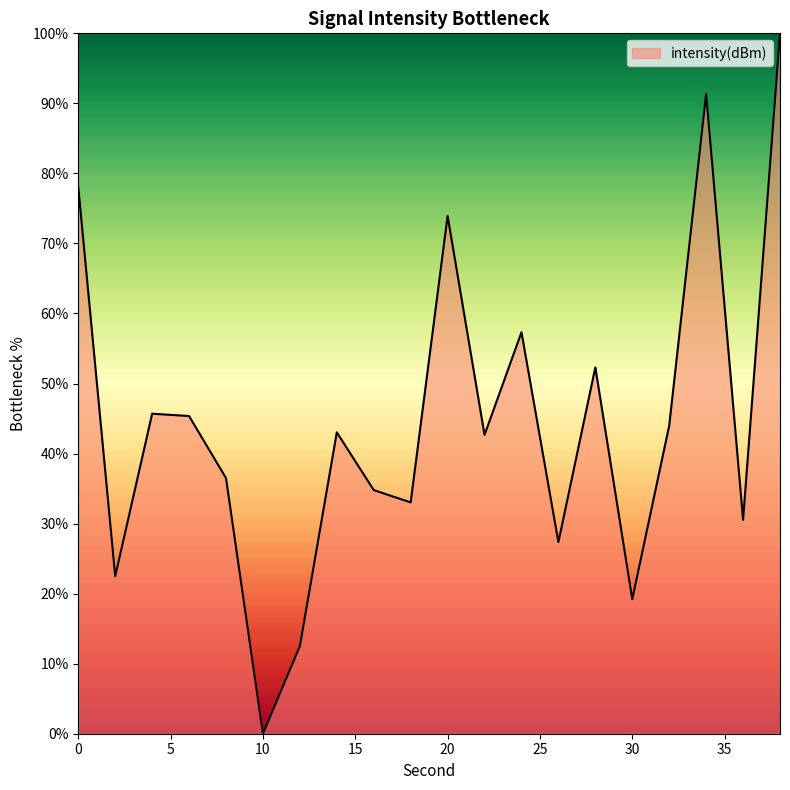

What is the greatest value displayed?

100.0